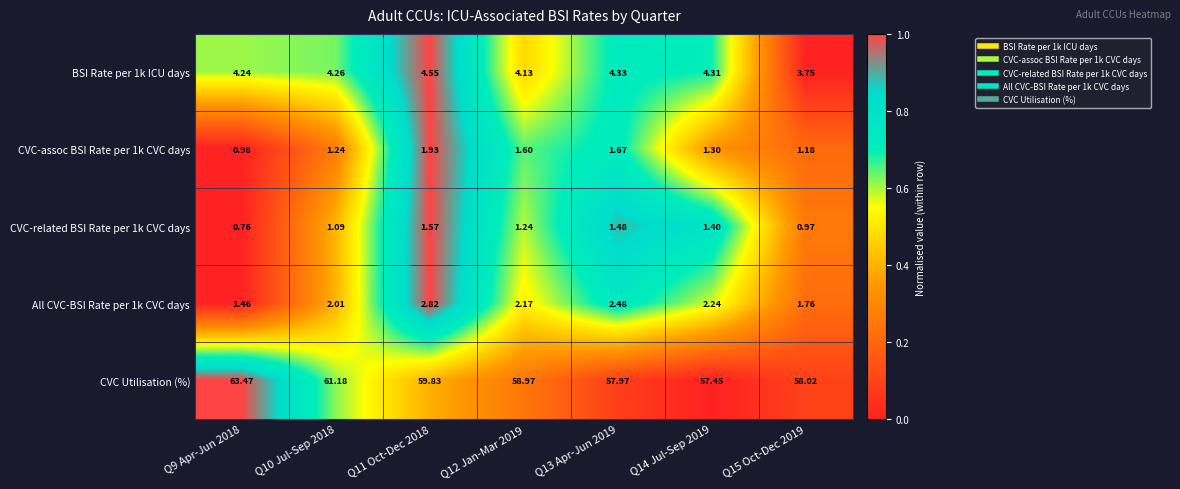

Which series has the largest total across all categories?

CVC Utilisation (%)